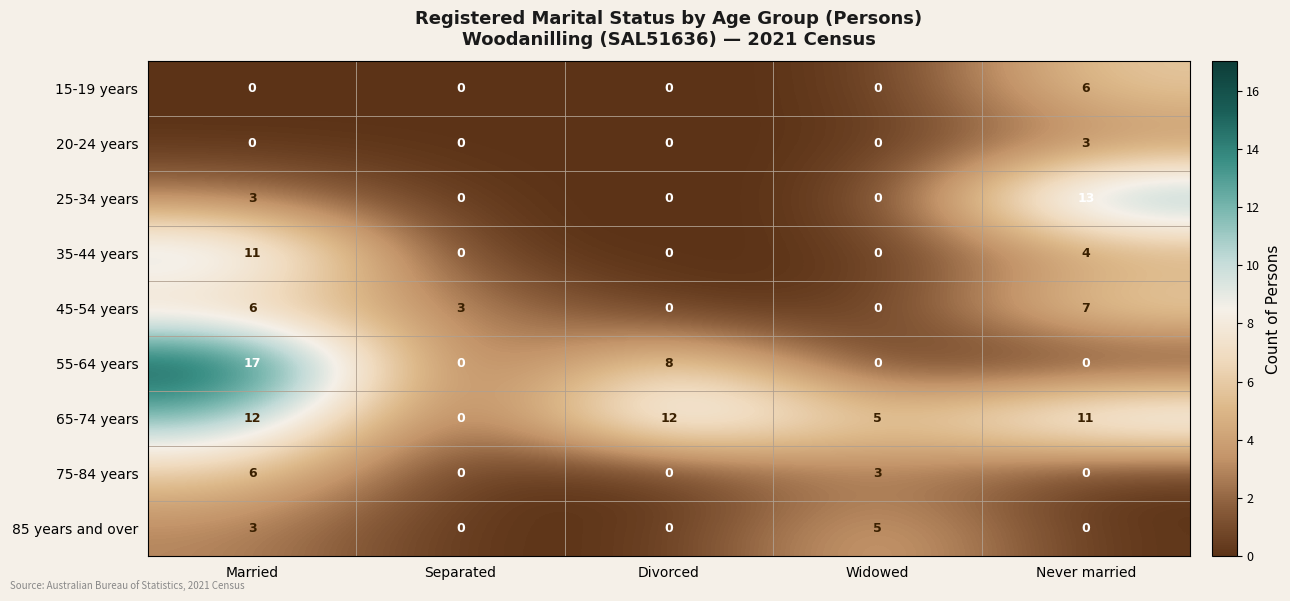

At which category does the chart reach its peak across all series?

Married